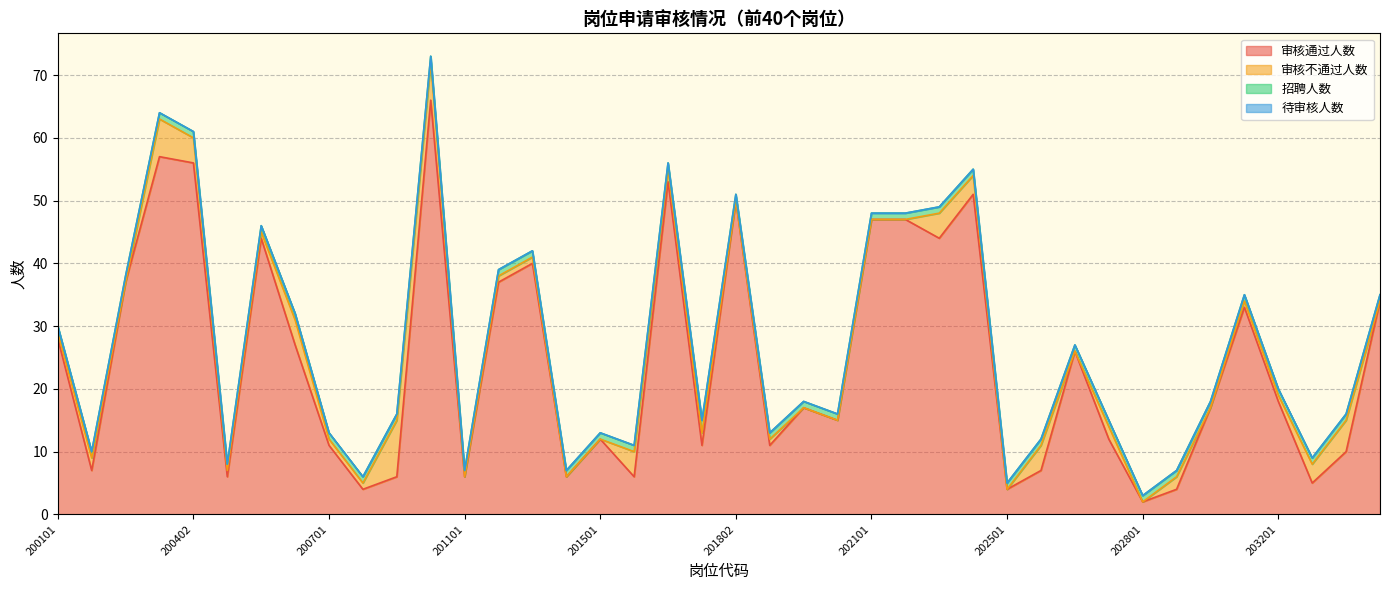

What value does the 审核不通过人数 series have at 200501?

1